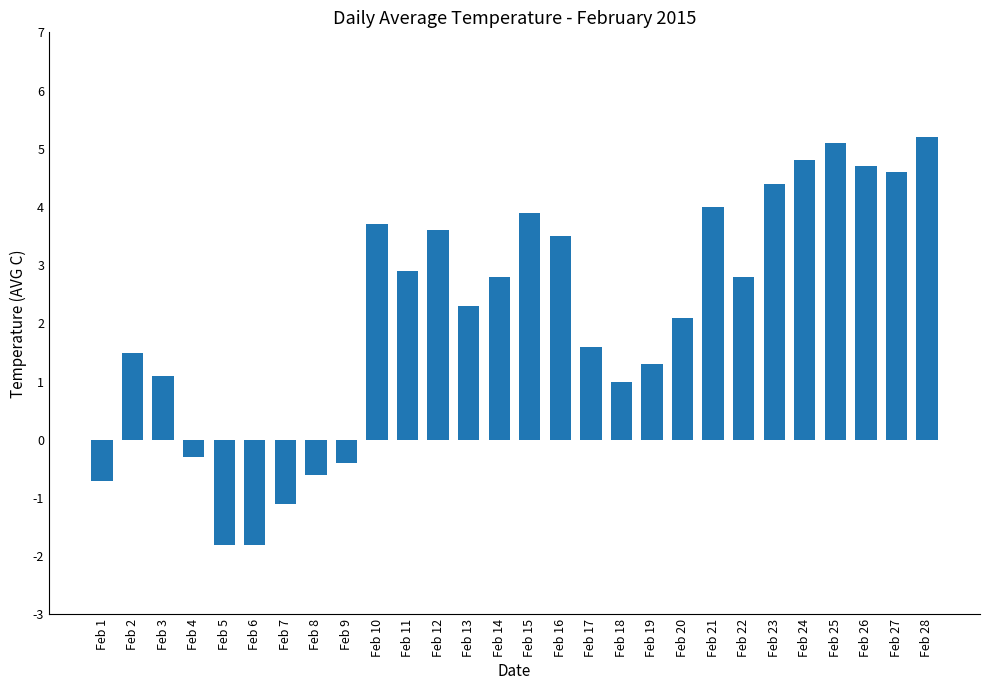

What is the difference between the second highest and second lowest values?

6.9